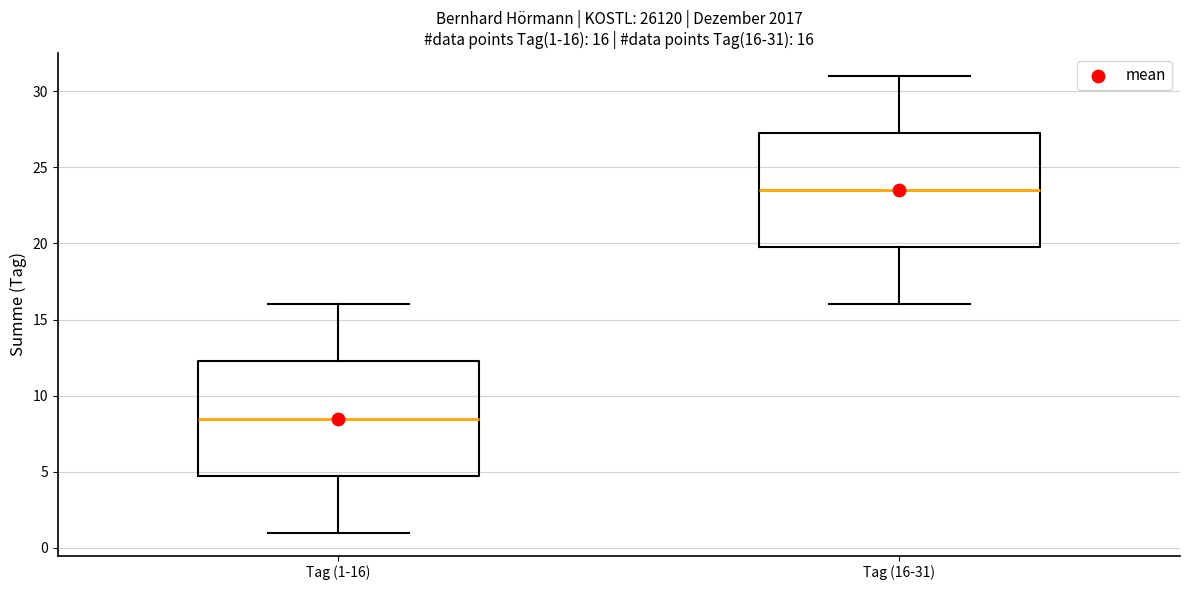

Which box's median line is the lowest?

Tag (1-16)